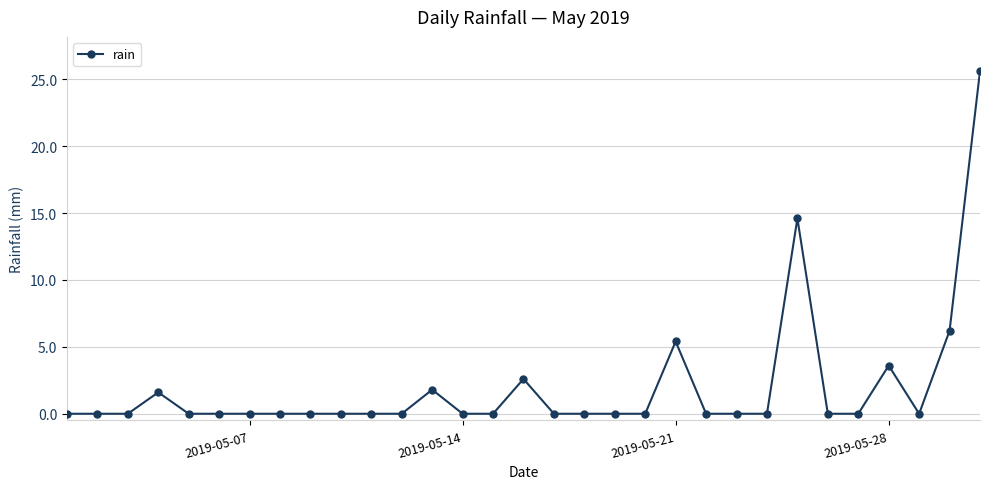

What is the difference between the second highest and second lowest values?

14.6